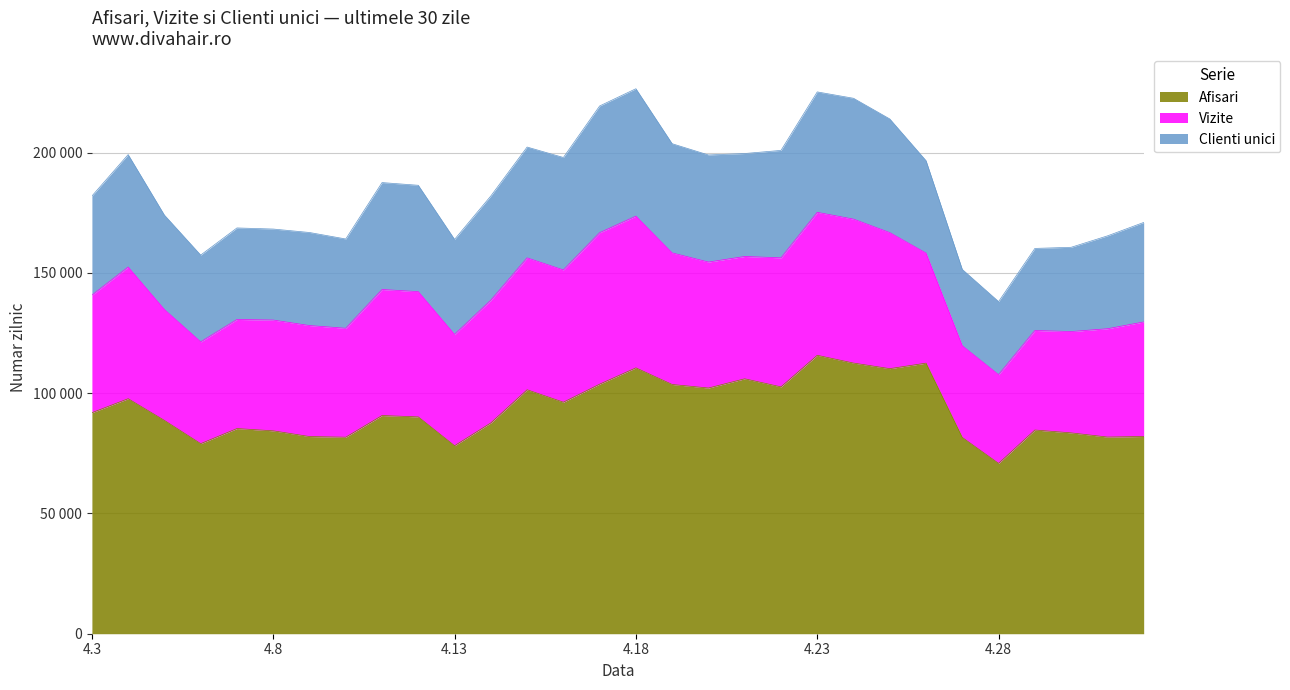

How many lines are shown in the chart?

3